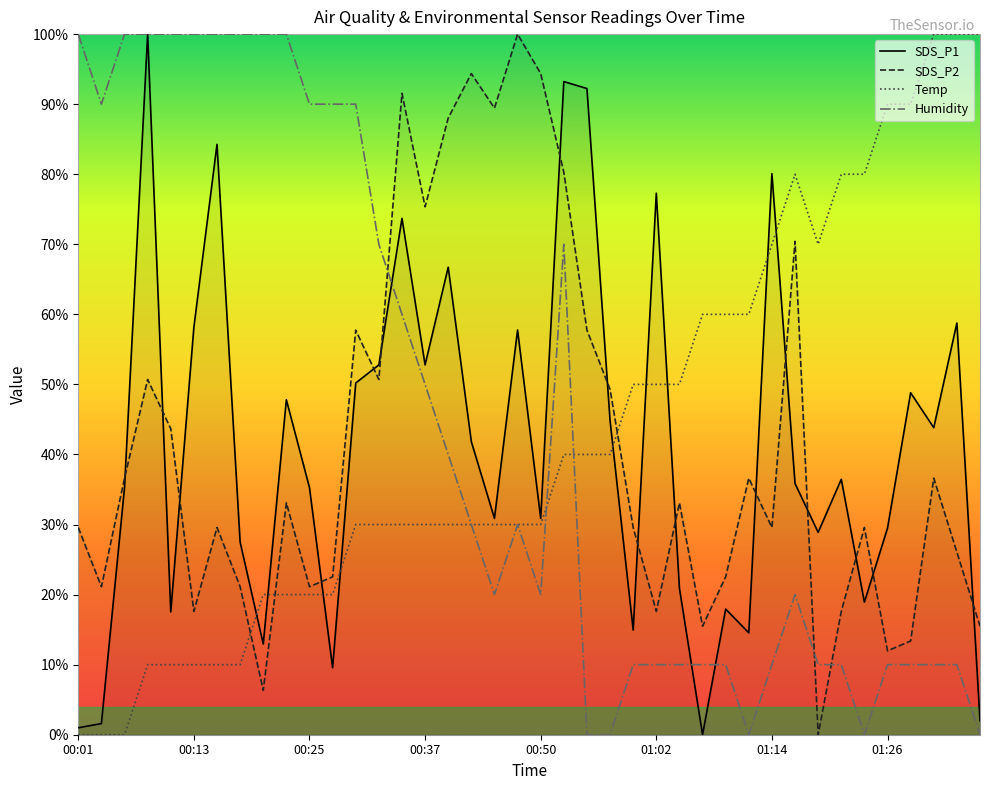

Which series has the largest range (max minus min)?

SDS_P1